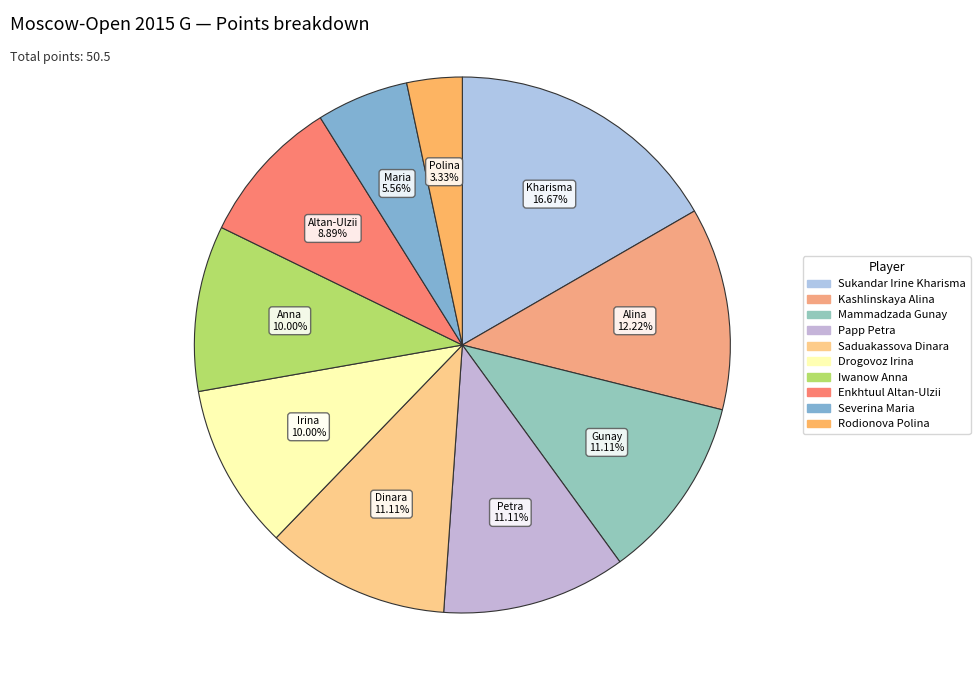

To the nearest percent, what is the difference between the largest and smallest slice percentages?

13%